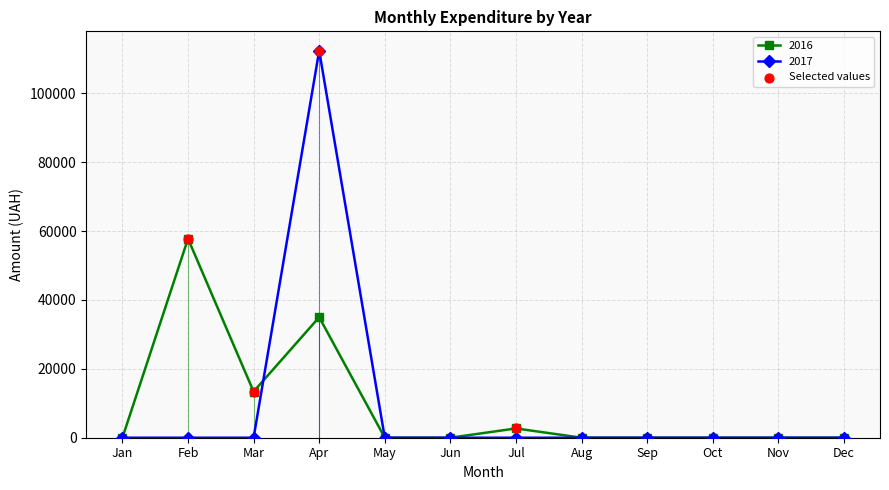

Where is the first local maximum for 2016?

Feb